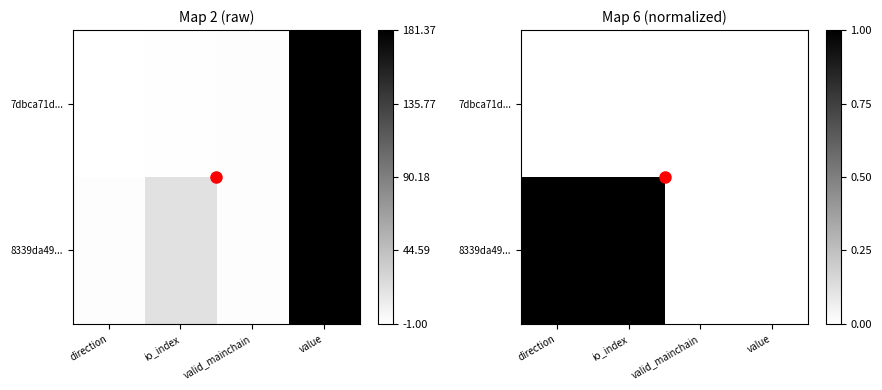

What is the maximum value shown in the chart?

1